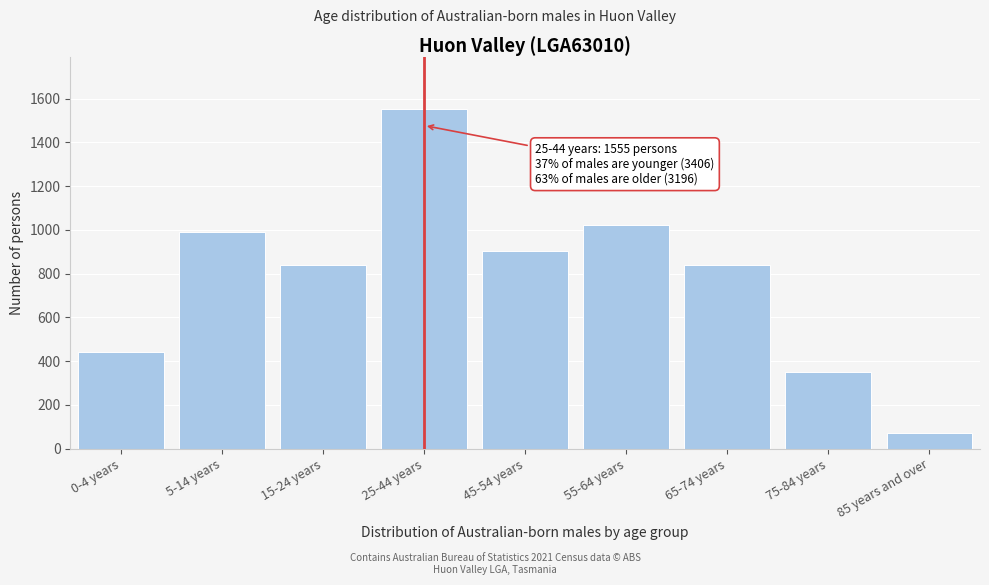

Reading left to right, what are all the values shown in this chart?

0-4 years=441	5-14 years=991	15-24 years=839	25-44 years=1555	45-54 years=905	55-64 years=1024	65-74 years=839	75-84 years=351	85 years and over=73